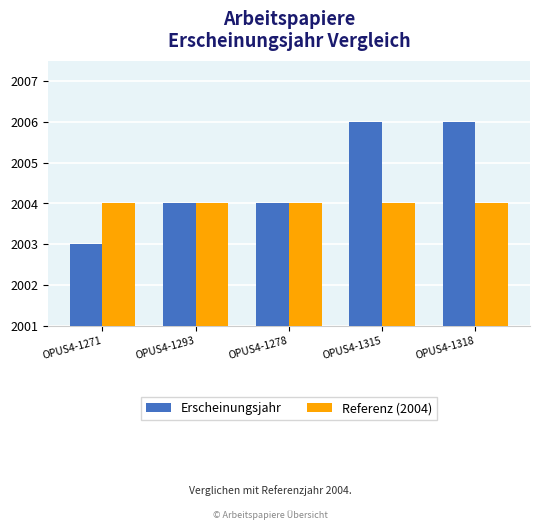

How many bars are there in total?

10